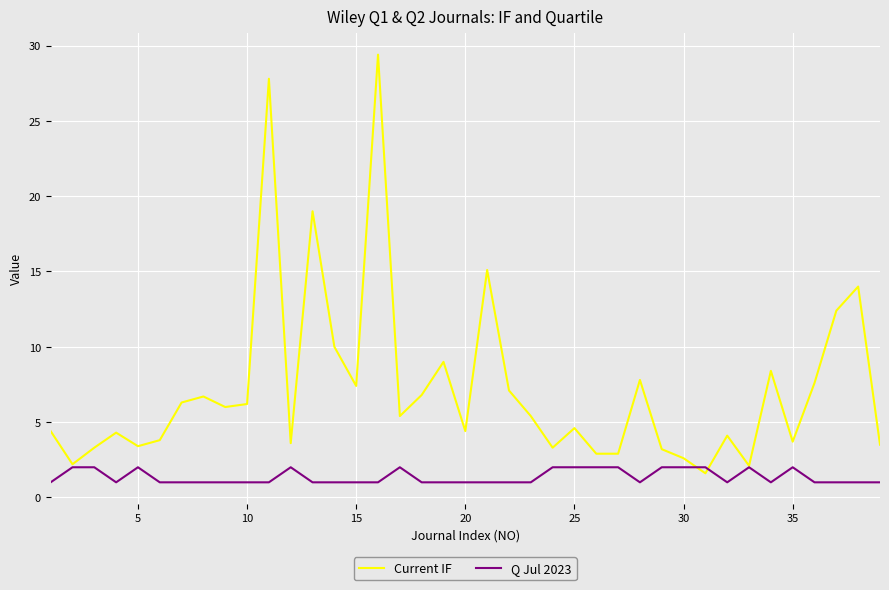

Which series has the widest spread of values?

Current IF